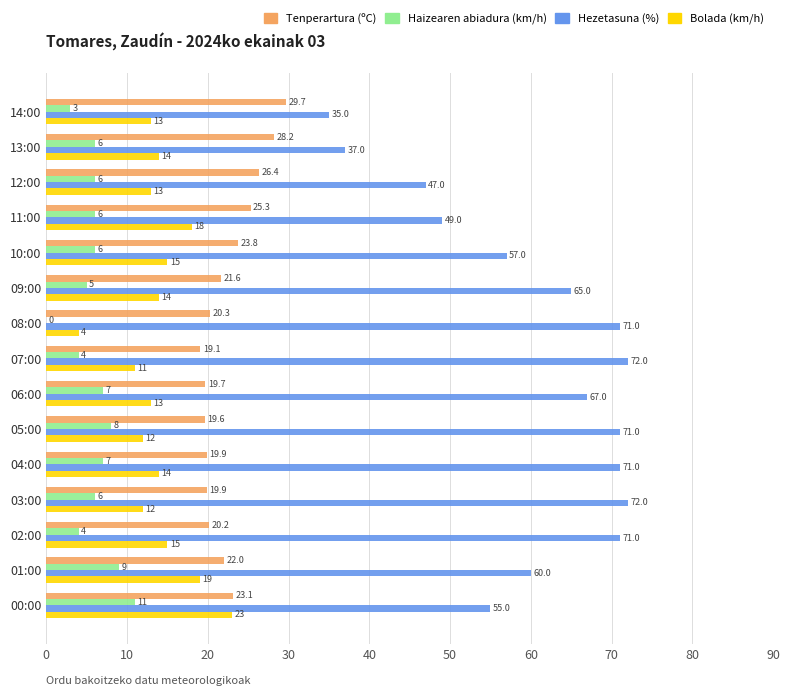

Is it true that Hezetasuna (%) equals 122.0 at 03:00?

False